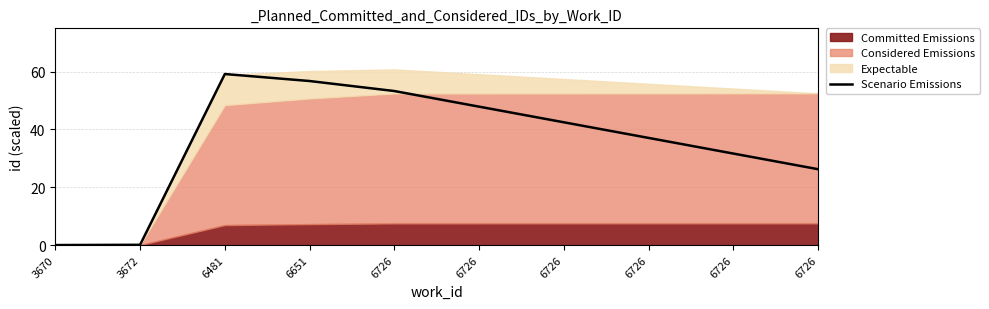

The value at 6726 is 55.7. True or false?

False